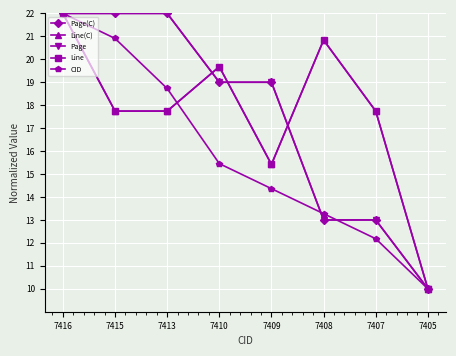

At 7415, list the series in order from largest to smallest.

Page(C), Page, CID, Line(C), Line